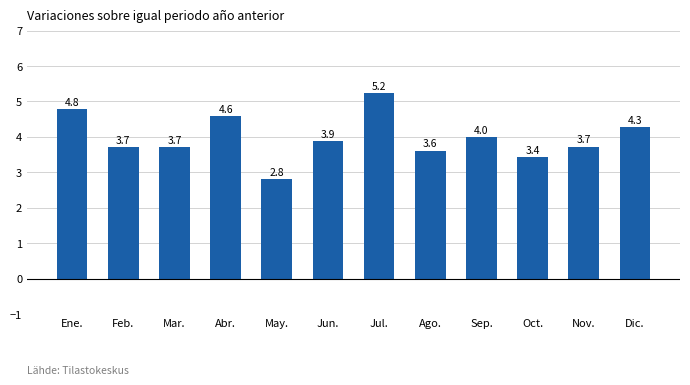

Which category has the lowest value across all series?

May.